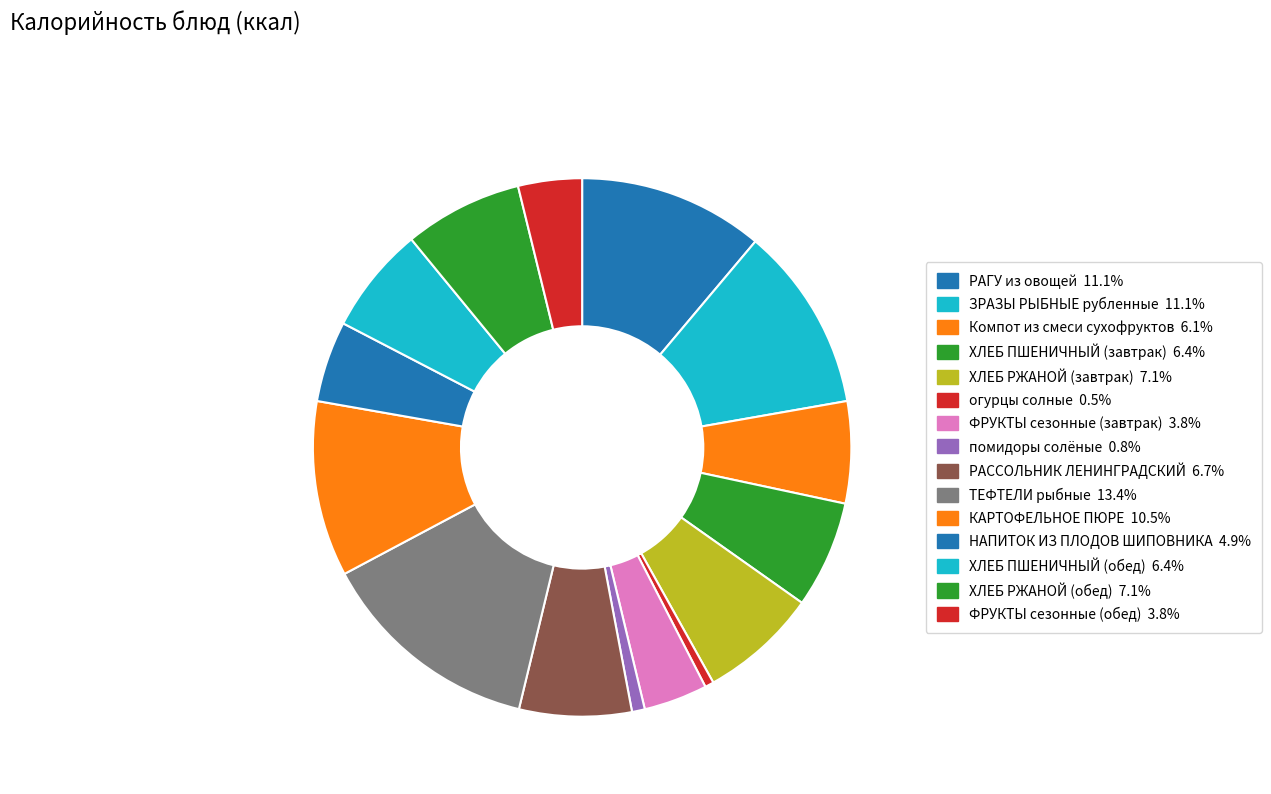

What portion of the pie excludes ЗРАЗЫ РЫБНЫЕ рубленные?

88.9%